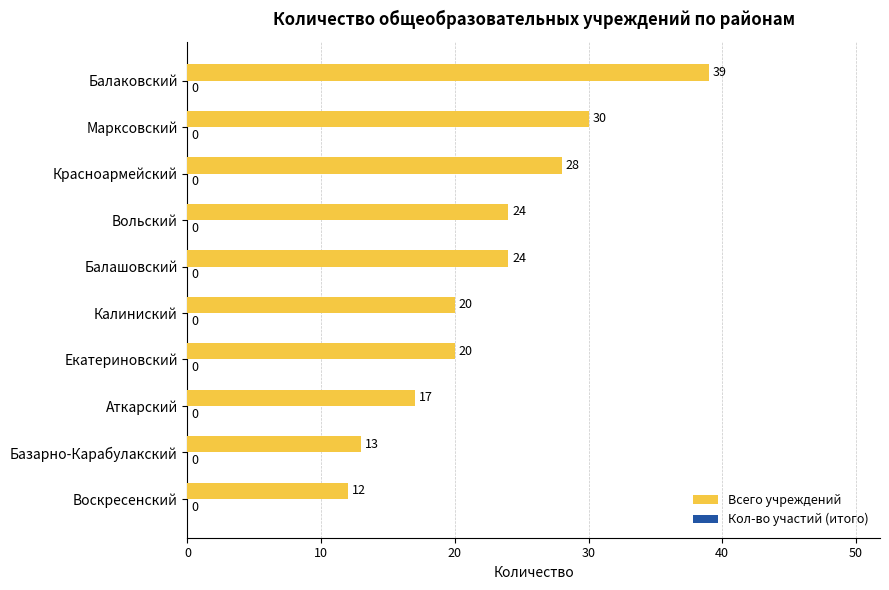

What is the ratio of the value at Аткарский to the value at Вольский?

0.7